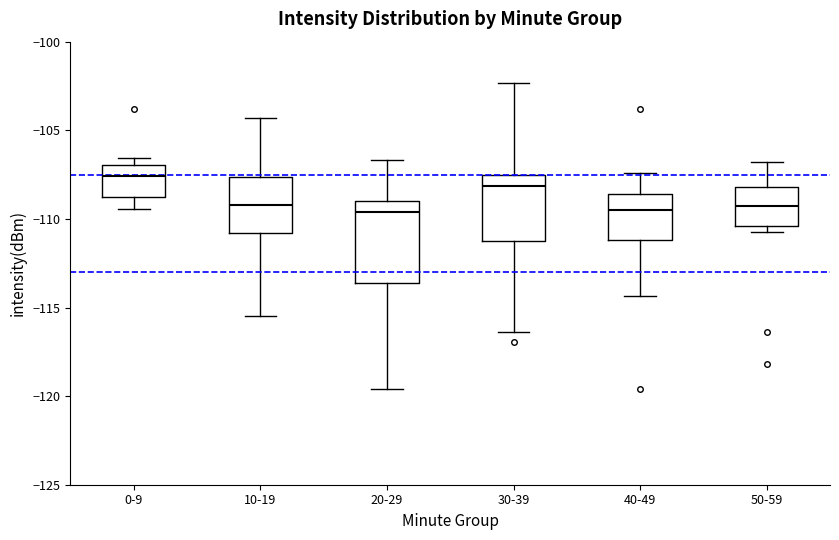

Reading left to right, read every box against the y-axis: the position of its median line, the range the box covers, and the ends of its whiskers. The values are not printed on the chart, so give them approximately, as read against the axis.

0-9: median -107.5, box -109.0 to -107.0, whiskers -109.5 to -106.5
10-19: median -109.0, box -111.0 to -107.5, whiskers -115.5 to -104.5
20-29: median -109.5, box -113.5 to -109.0, whiskers -119.5 to -106.5
30-39: median -108.0, box -111.0 to -107.5, whiskers -116.5 to -102.5
40-49: median -109.5, box -111.0 to -108.5, whiskers -114.5 to -107.5
50-59: median -109.5, box -110.5 to -108.0, whiskers -110.5 (just below the box's lower edge) to -107.0